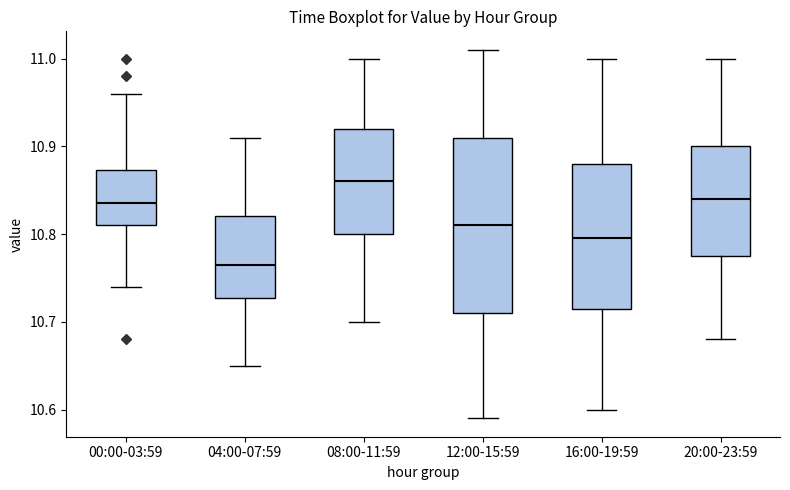

Comparing the boxes themselves (not the whiskers), which one is the tallest?

12:00-15:59